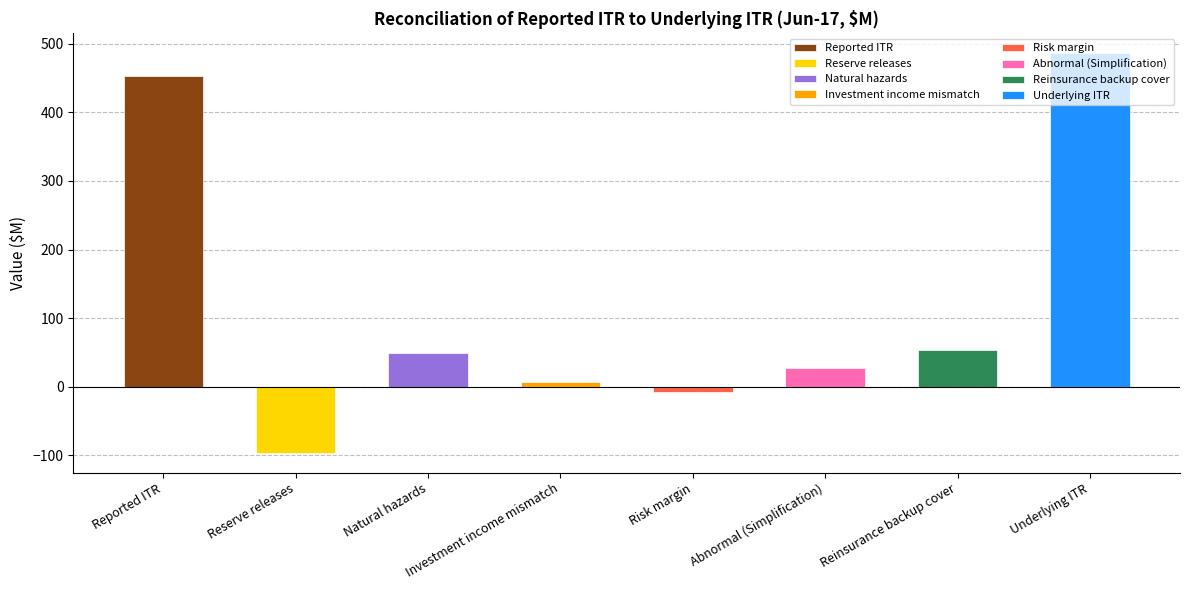

Rank the categories by value from lowest to highest.

Reserve releases, Risk margin, Investment income mismatch, Abnormal (Simplification), Natural hazards, Reinsurance backup cover, Reported ITR, Underlying ITR